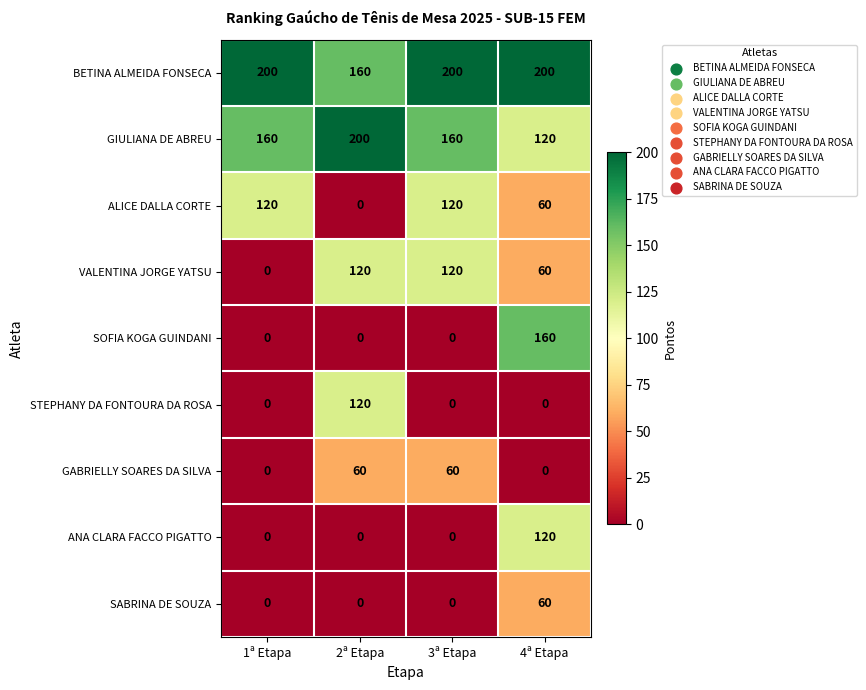

At which label does GIULIANA DE ABREU reach its minimum?

4ª Etapa